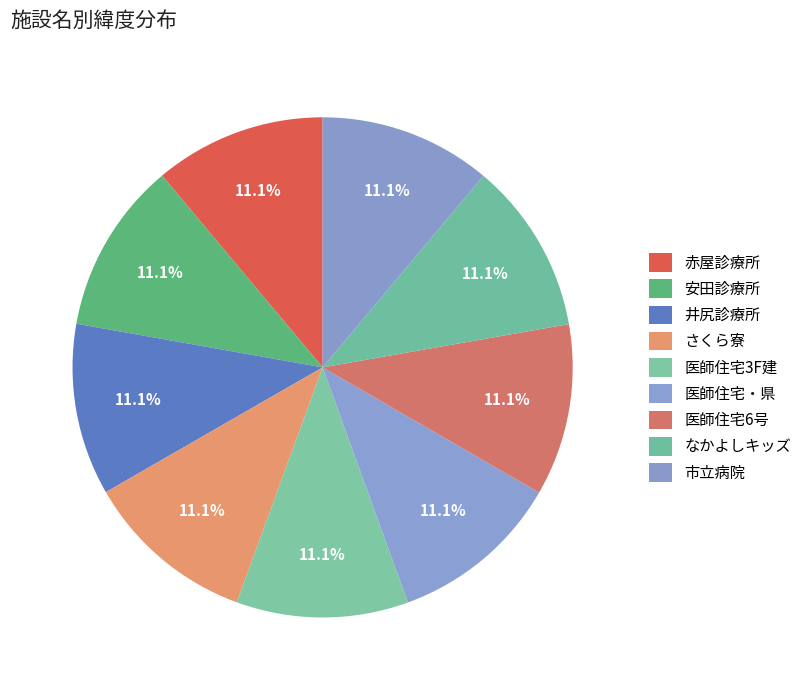

How many segments does this pie chart have?

9